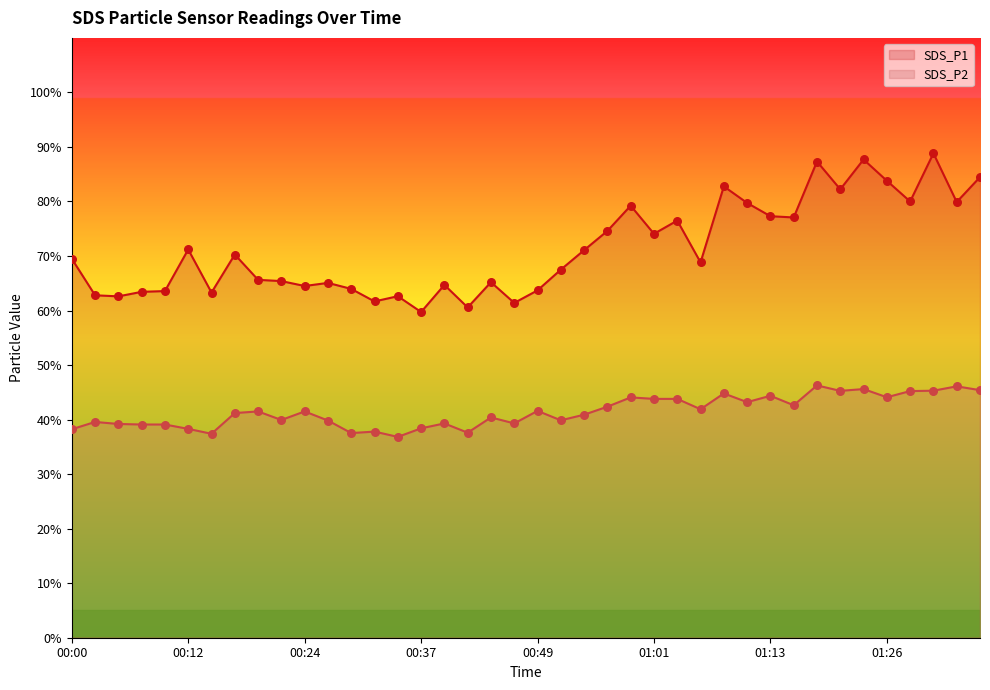

Which series reaches the maximum Y coordinate?

SDS_P1